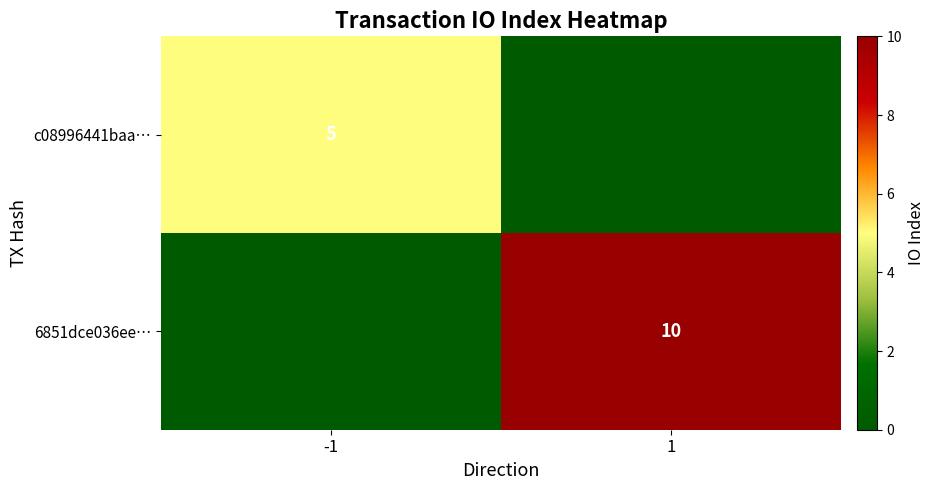

Which category has the highest value across all series?

1